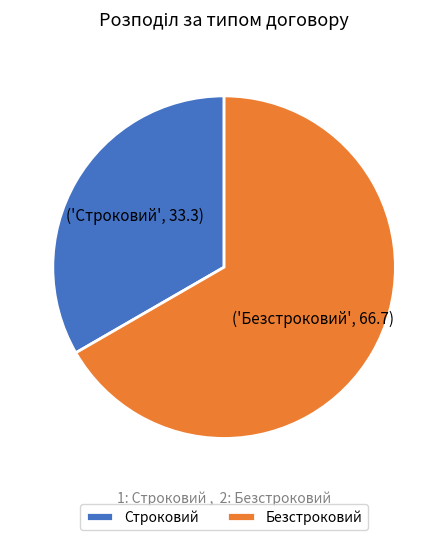

What is the largest slice in the pie chart?

Безстроковий